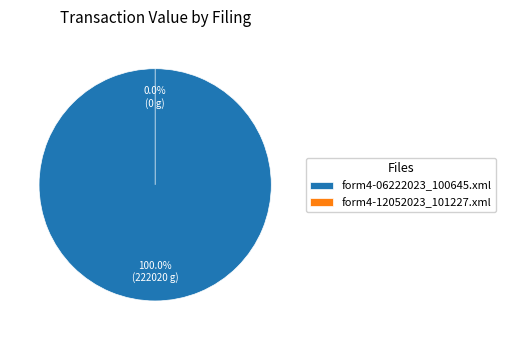

What is the change in value from form4-06222023_100645.xml to form4-12052023_101227.xml?

-222020